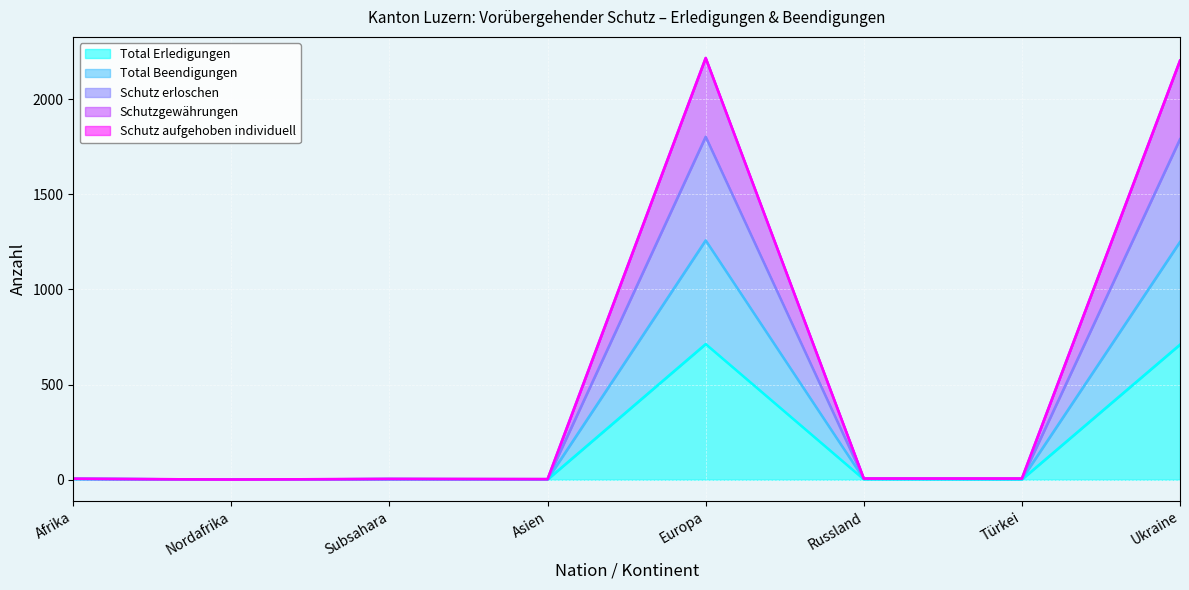

The value of Total Beendigungen at Afrika is 6. True or false?

False